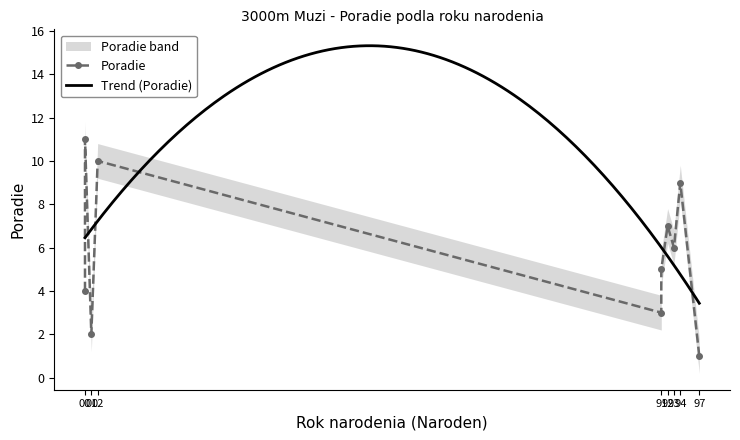

What is the highest value of the Poradie_lower series?

10.2